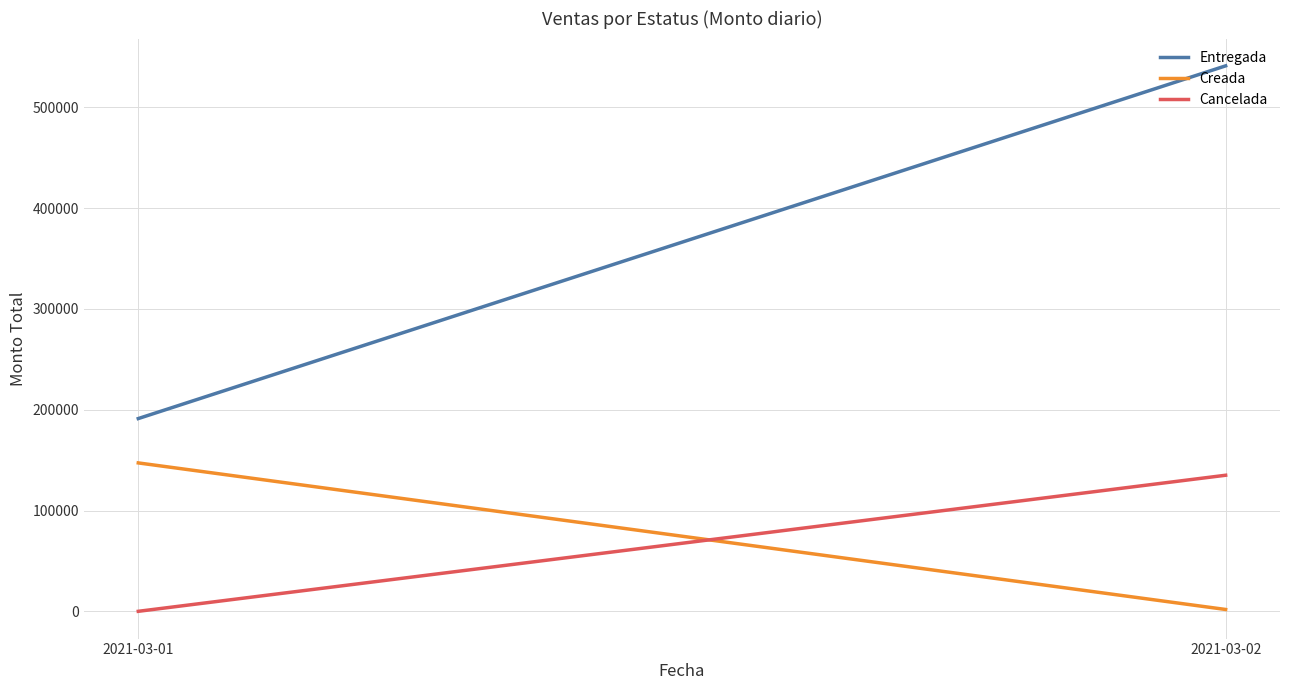

What is the spread (max minus min) of values at 2021-03-01?

191236.0